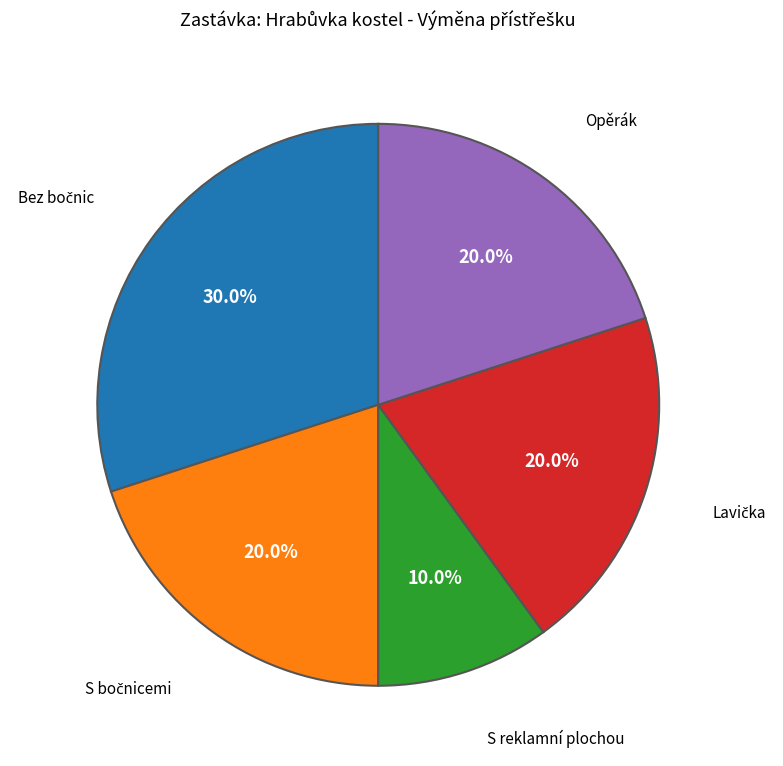

How many slices are in this pie chart?

5